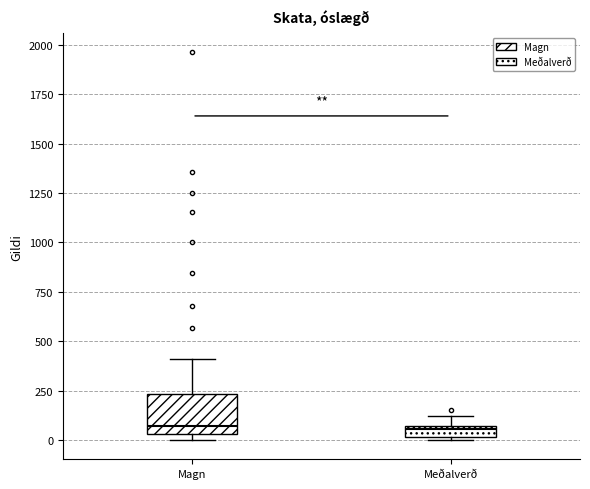

Comparing the boxes themselves (not the whiskers), which one is the tallest?

Magn